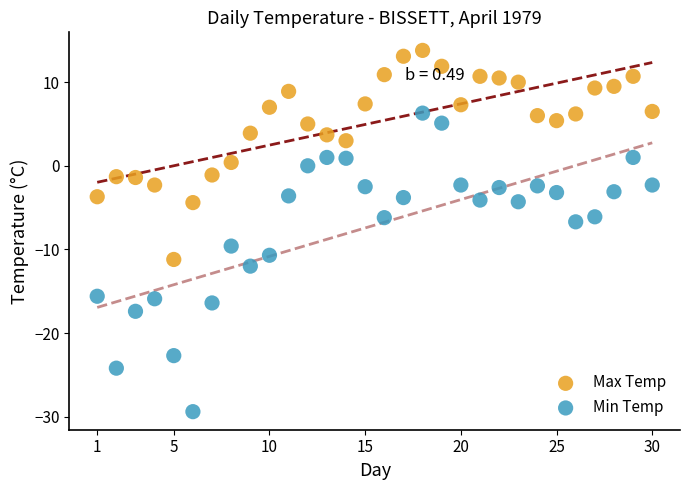

Which series contains the highest Y value?

Max Temp